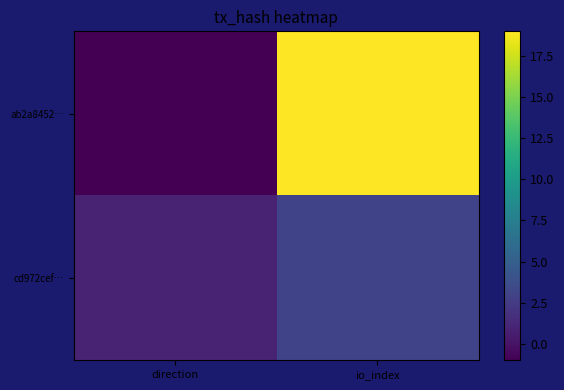

Which series changed the most between direction and io_index?

ab2a8452…